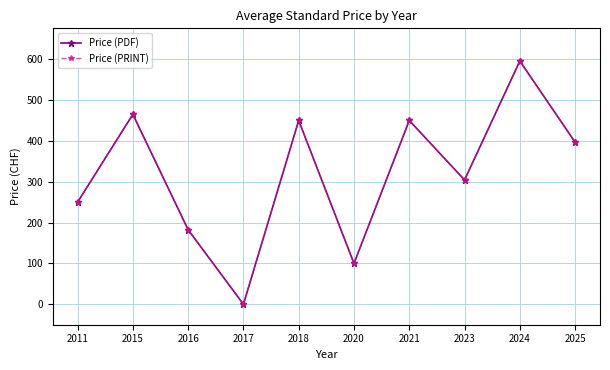

Does the chart have visible grid lines?

Yes